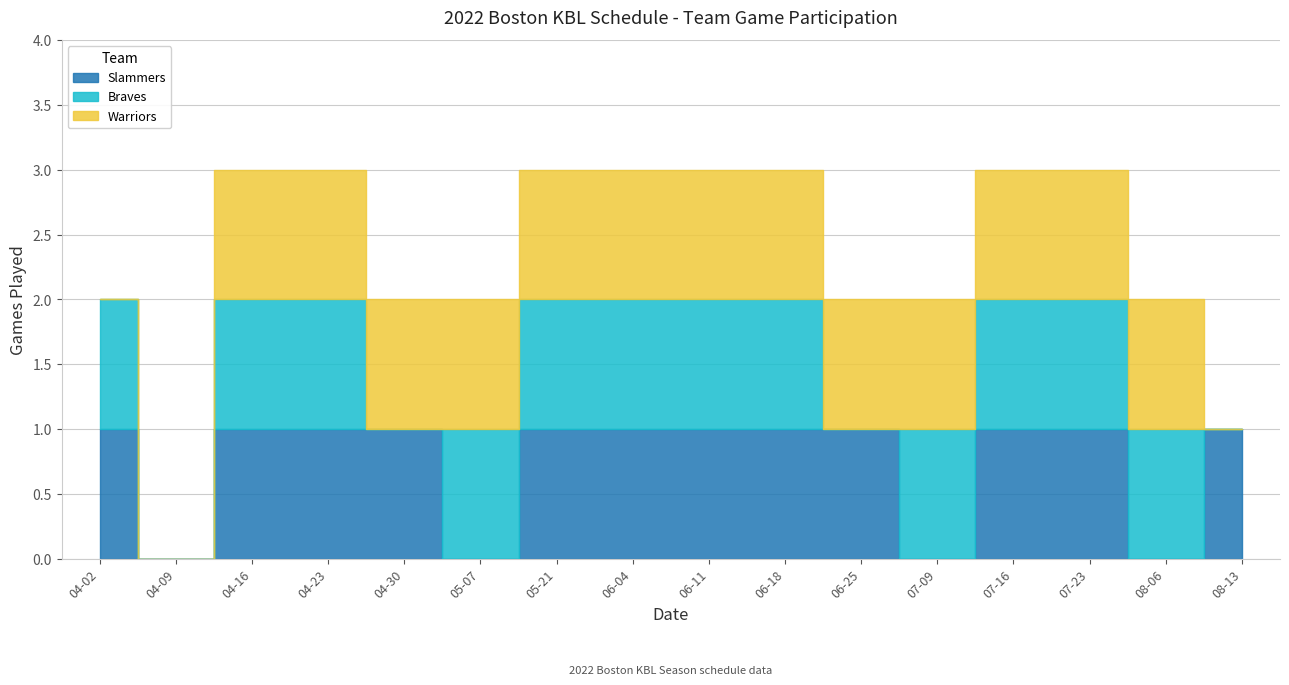

Reading left to right, what are all the values shown in this chart?

Slammers: 2022-04-02=1	2022-04-09=0	2022-04-16=1	2022-04-23=1	2022-04-30=1	2022-05-07=0	2022-05-21=1	2022-06-04=1	2022-06-11=1	2022-06-18=1	2022-06-25=1	2022-07-09=0	2022-07-16=1	2022-07-23=1	2022-08-06=0	2022-08-13=1
Braves: 2022-04-02=1	2022-04-09=0	2022-04-16=1	2022-04-23=1	2022-04-30=0	2022-05-07=1	2022-05-21=1	2022-06-04=1	2022-06-11=1	2022-06-18=1	2022-06-25=0	2022-07-09=1	2022-07-16=1	2022-07-23=1	2022-08-06=1	2022-08-13=0
Warriors: 2022-04-02=0	2022-04-09=0	2022-04-16=1	2022-04-23=1	2022-04-30=1	2022-05-07=1	2022-05-21=1	2022-06-04=1	2022-06-11=1	2022-06-18=1	2022-06-25=1	2022-07-09=1	2022-07-16=1	2022-07-23=1	2022-08-06=1	2022-08-13=0